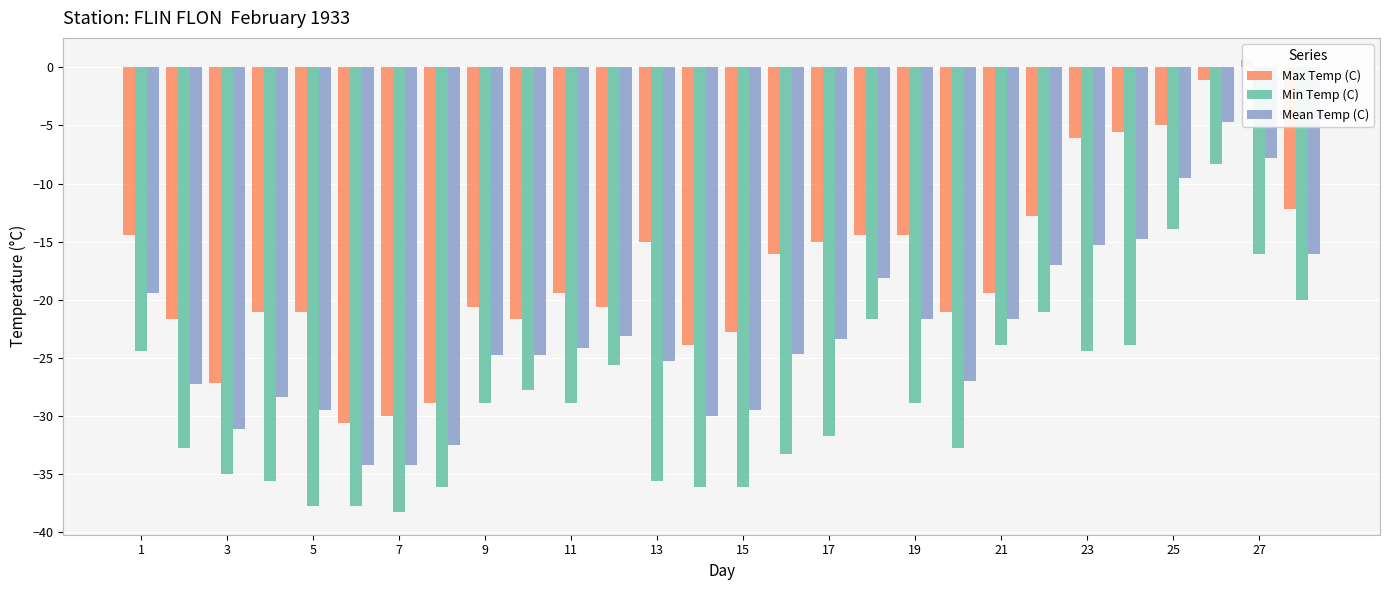

Where does the Mean Temp (C) series first go above -24?

1